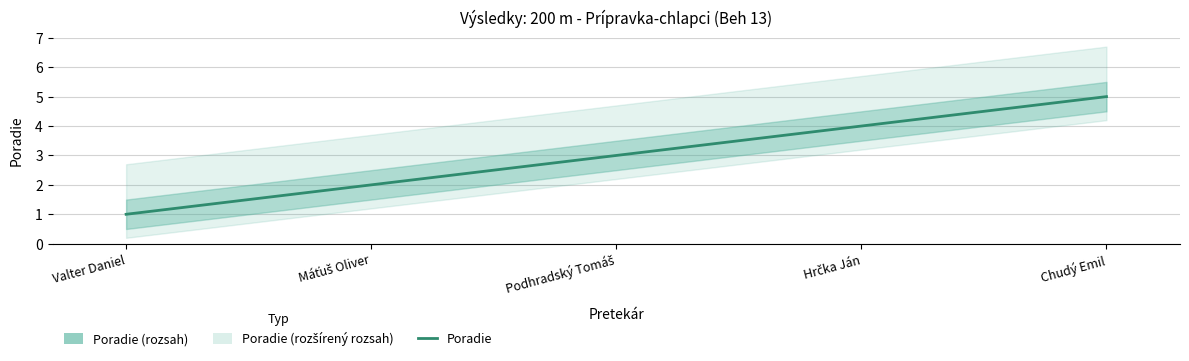

Read the value at Podhradský Tomáš.

3